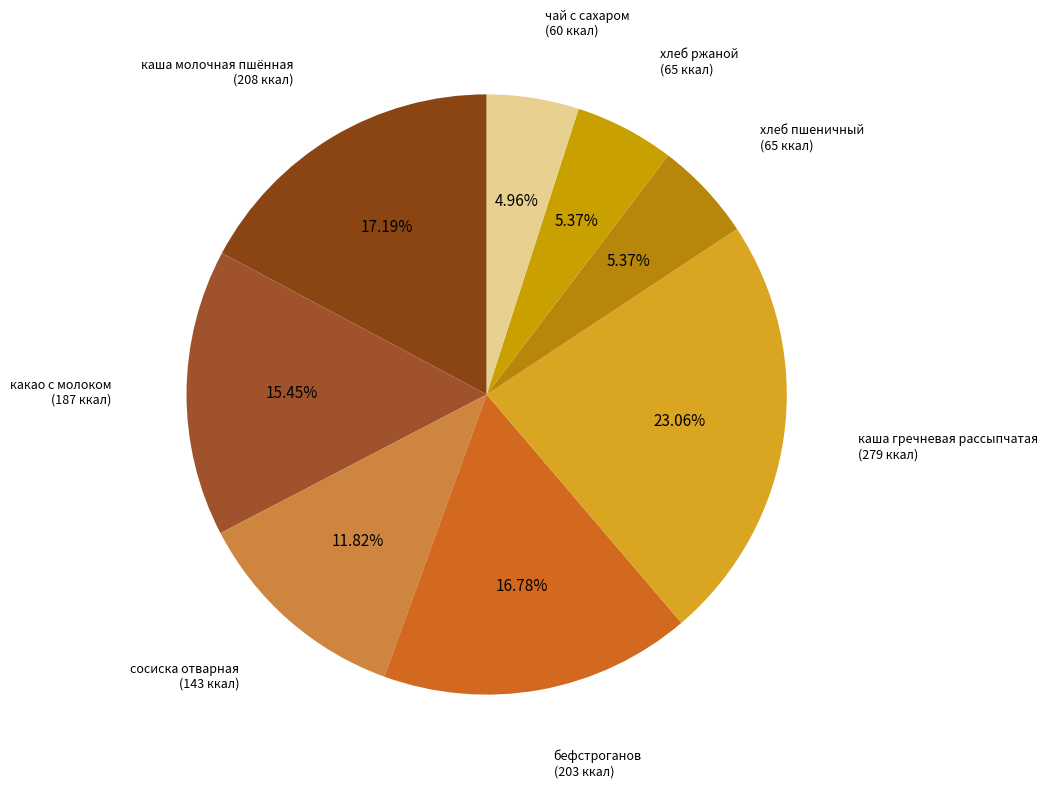

Do каша гречневая рассыпчатая and каша молочная пшённая together represent more than half of the pie?

No